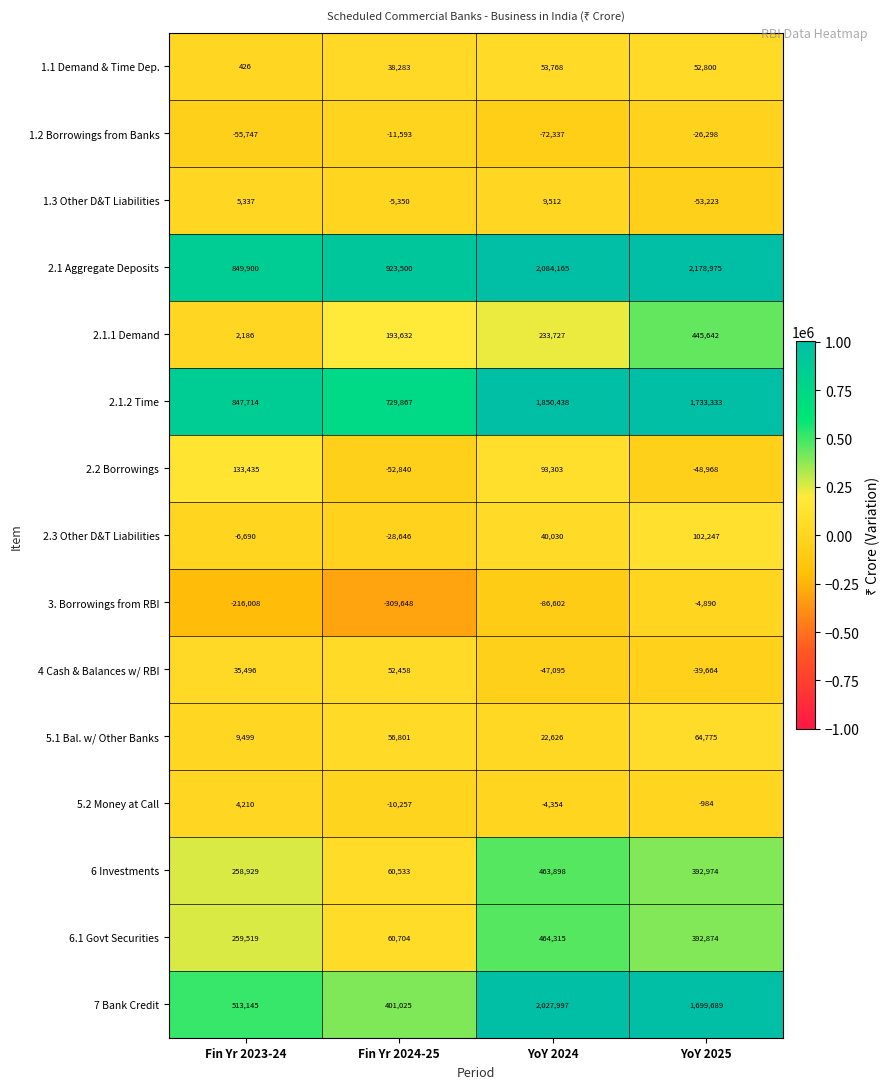

What is the total value across all series at YoY 2024?

7133391